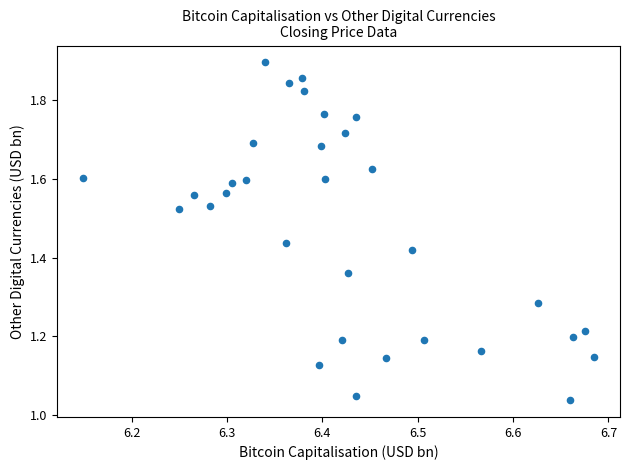

What is the range of Y values (max minus min)?

0.9